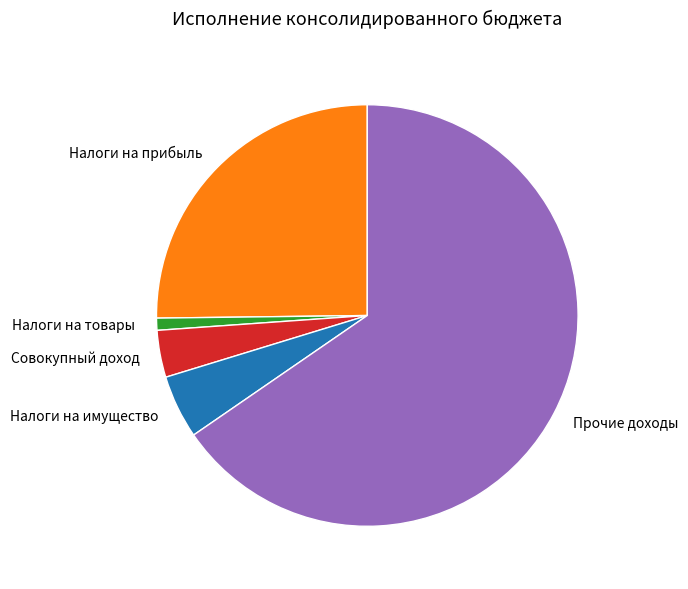

Which slice represents more than half of the pie?

Прочие доходы